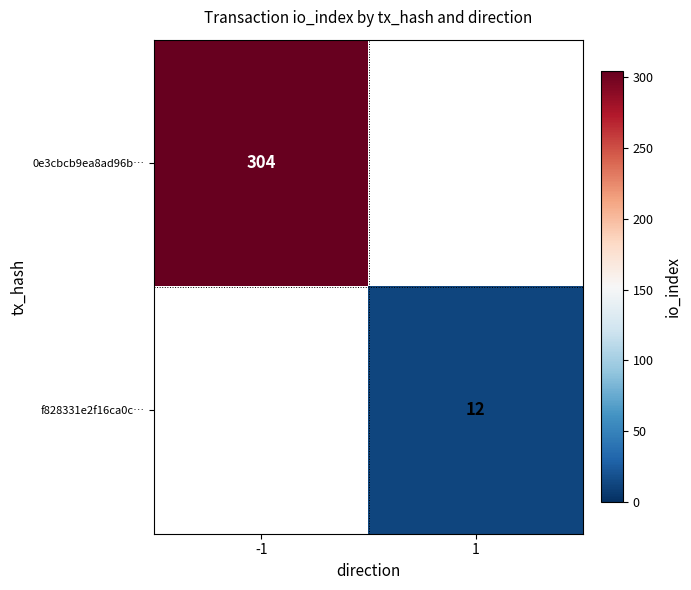

Is the value of f828331e2f16ca0c… at 1 greater than the value of 0e3cbcb9ea8ad96b… at -1?

No